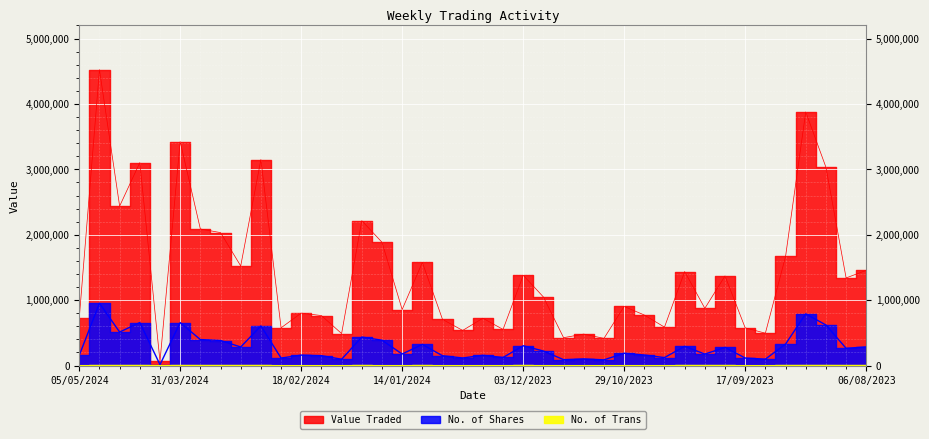

Reading left to right, transcribe all the data shown in this chart.

Value Traded: 728921	4524247	2437387	3103262	63728	3425508	2088219	2032731	1523168	3149575	576782	801824	763889	488886	2214980	1885518	856150	1576867	705437	536856	723583	551884	1380560	1048409	426115	481120	415120	903571	772689	587057	1437165	874831	1370130	575956	494505	1667608	3877960	3033035	1339636	1455338
No. of Shares: 156889	952717	512172	656918	13167	656633	397181	382790	283853	605866	114304	159534	151107	96158	435435	386856	176510	322801	149573	115629	156583	122994	302378	221752	89666	101431	86866	187601	161088	121497	293727	175263	276850	114603	97896	328288	790276	619991	263486	284852
No. of Trans: 445	843	879	1180	50	1211	658	706	738	1199	337	389	301	332	805	456	412	691	379	295	432	391	914	496	313	304	278	432	490	448	832	568	604	403	421	807	1163	1265	645	806